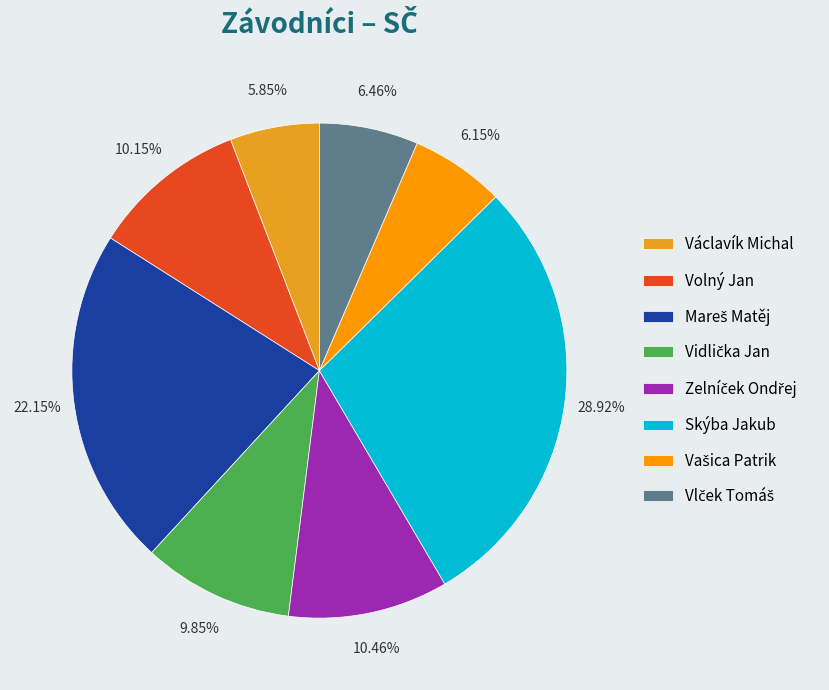

Is the sum of Volný Jan and Václavík Michal greater than half?

No